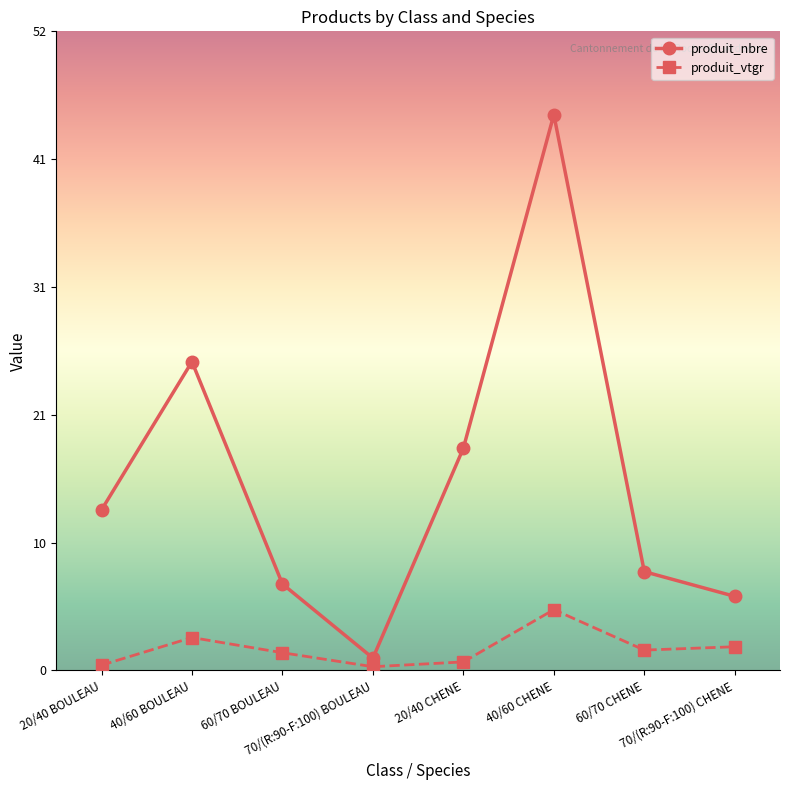

What are all the series names shown in the legend?

produit_nbre, produit_vtgr